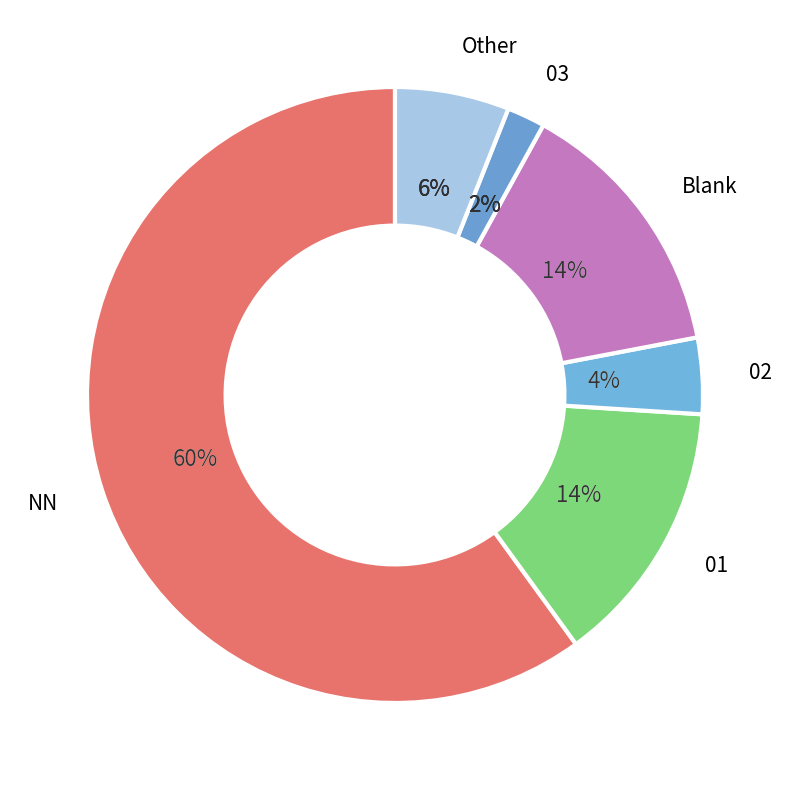

The 03 slice represents 2% of the pie. True or false?

True